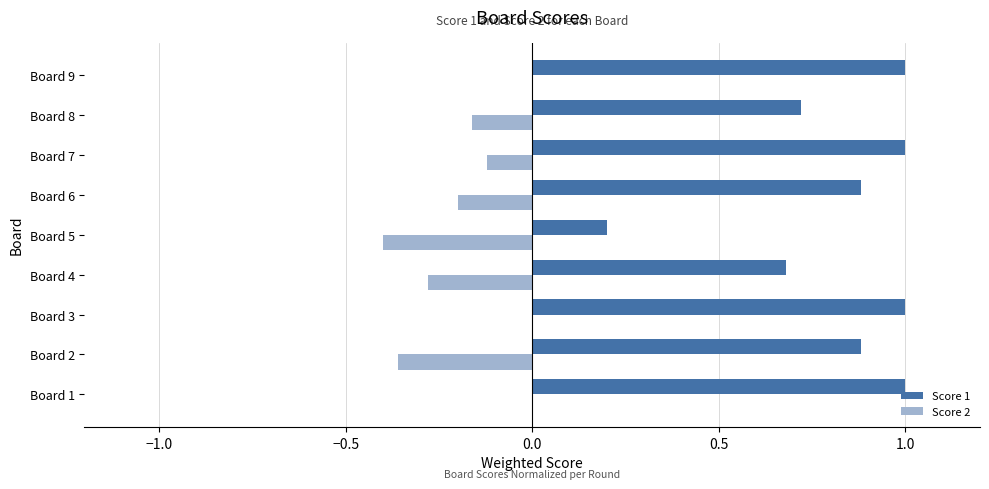

What is the total value across all series at Board 6?

0.7